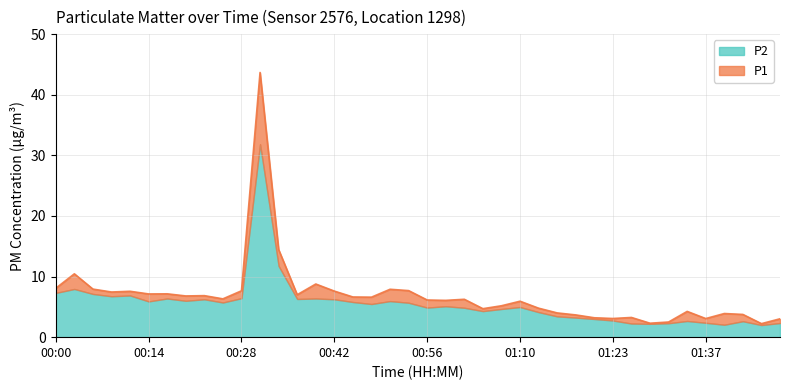

What is the label of the 23rd point from the left?

01:01